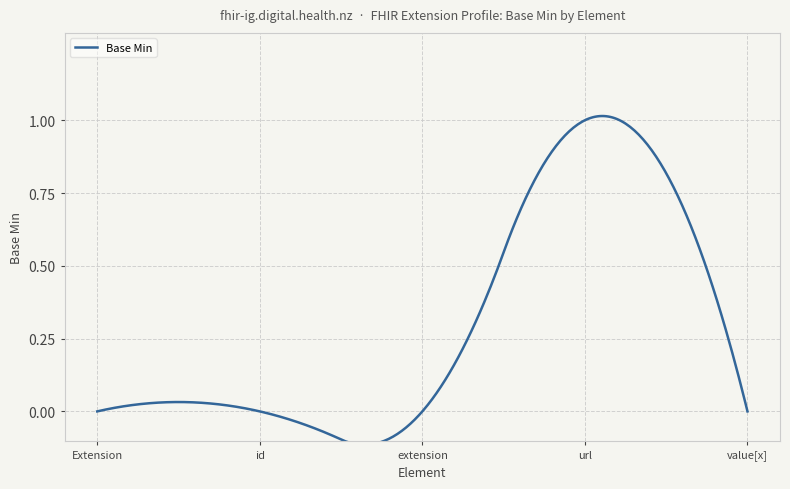

The chart shows a value of 0 at Extension.id. True or false?

False